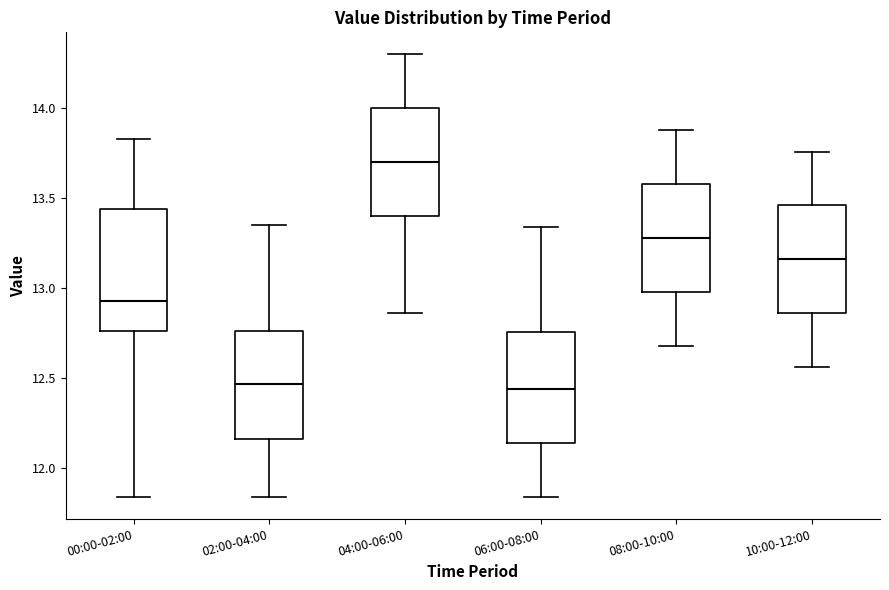

Where is the upper edge of the box for 04:00-06:00 on the y-axis? The values are not printed on the chart, so give them approximately, as read against the axis.

14.00